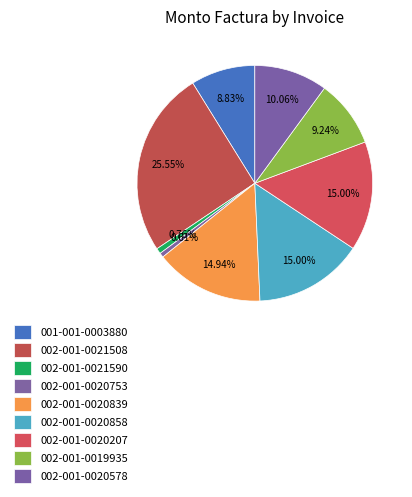

What is the smallest slice in the pie chart?

002-001-0020753